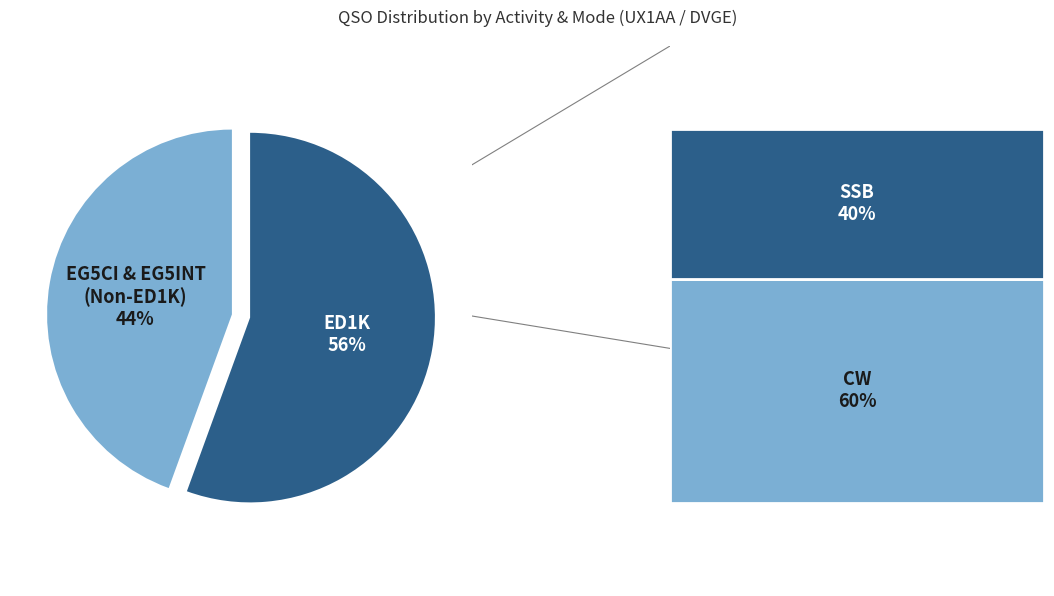

Is it true that ED1K is 56% of the pie?

True